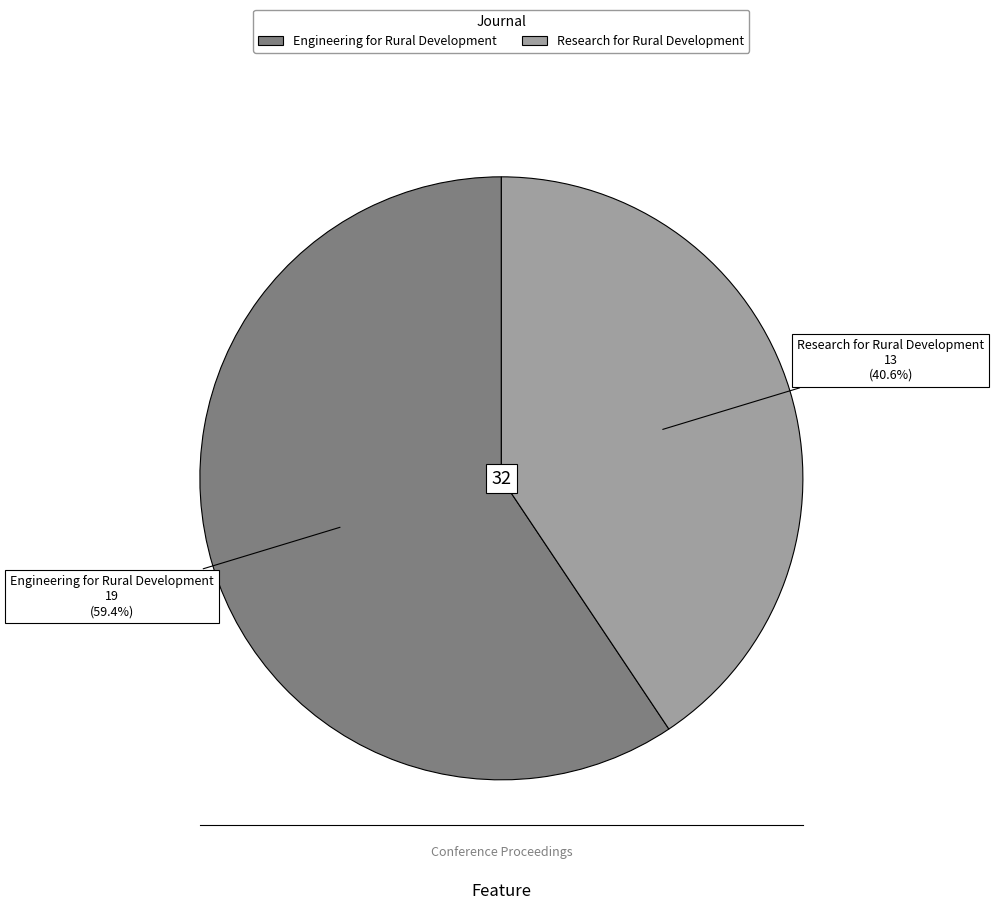

How many segments does this pie chart have?

2